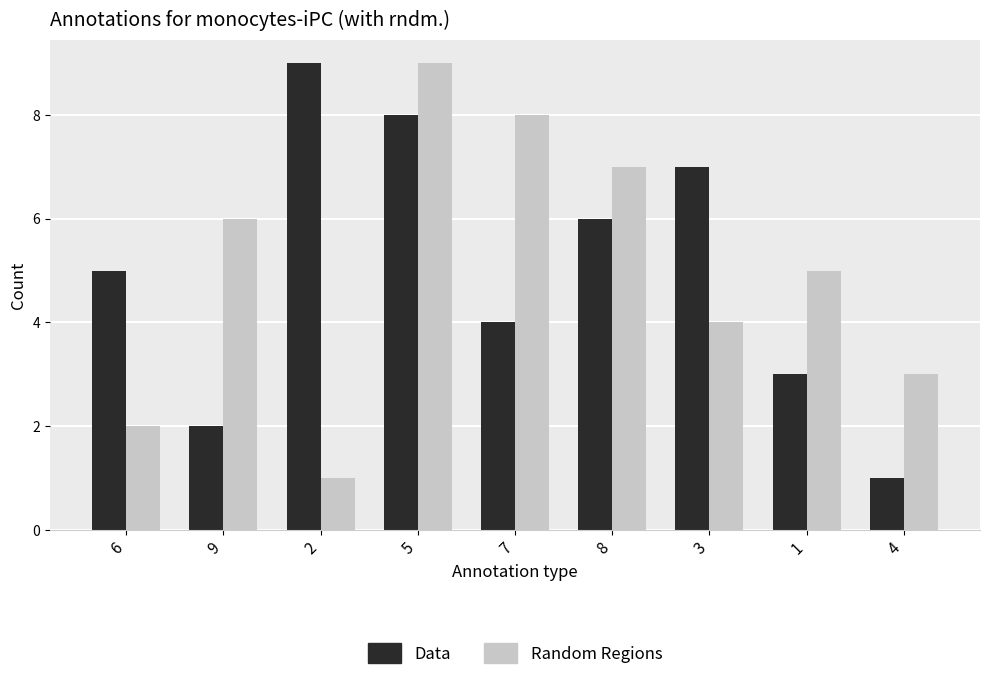

Reading left to right, list all the values displayed in this chart.

Data: 6=5	9=2	2=9	5=8	7=4	8=6	3=7	1=3	4=1
Random Regions: 6=2	9=6	2=1	5=9	7=8	8=7	3=4	1=5	4=3